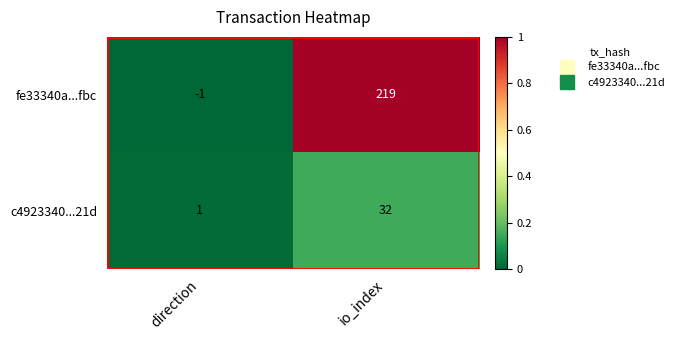

At which label does c4923340...21d reach its peak?

io_index